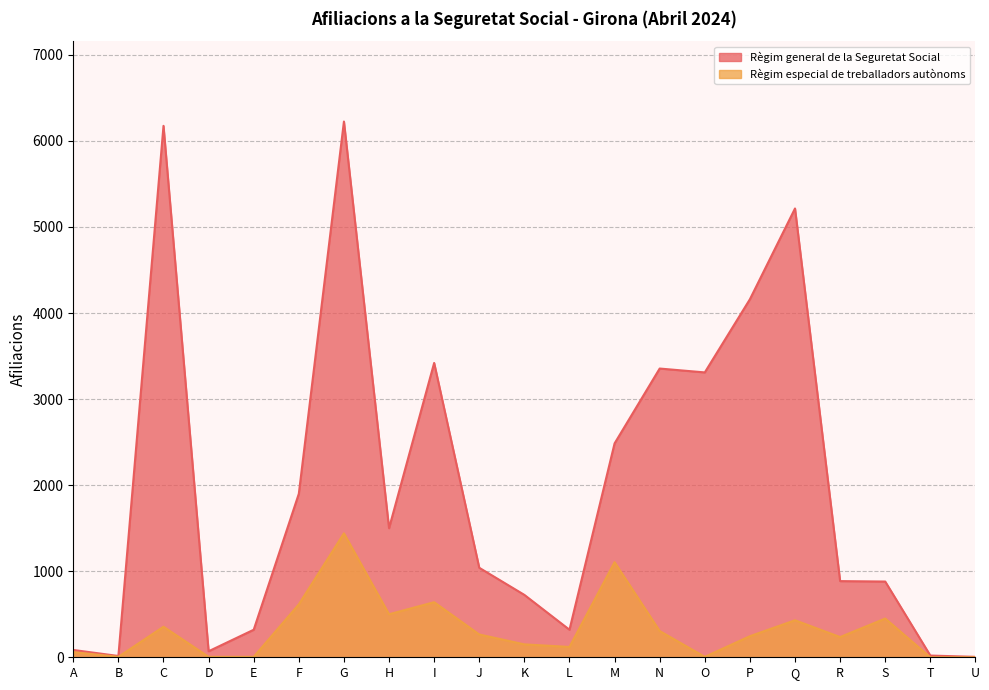

The value of Règim general de la Seguretat Social at M is 2485. True or false?

True